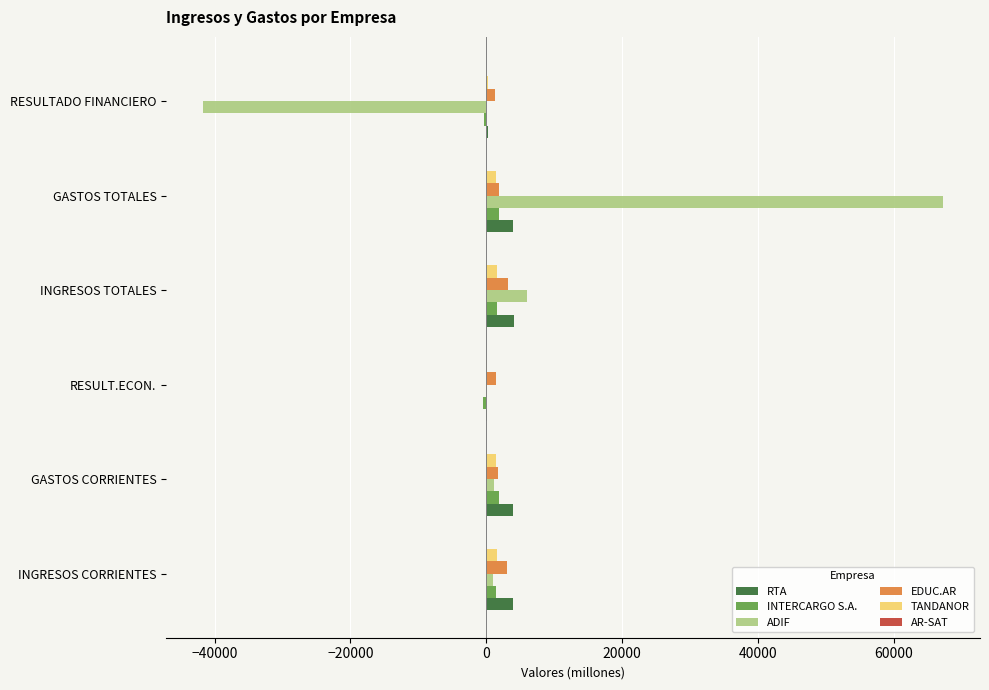

What is the sum of all TANDANOR values?

6431.8